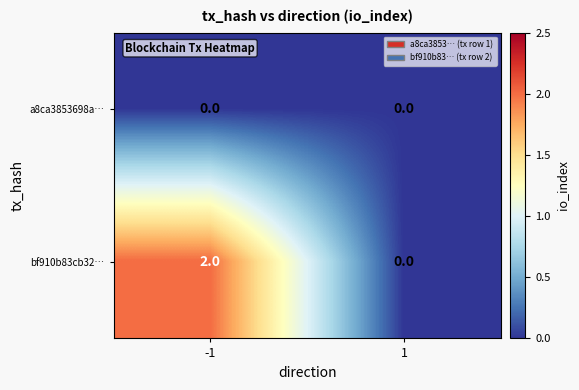

Rank the categories by bf910b83cb32… value from highest to lowest.

-1, 1